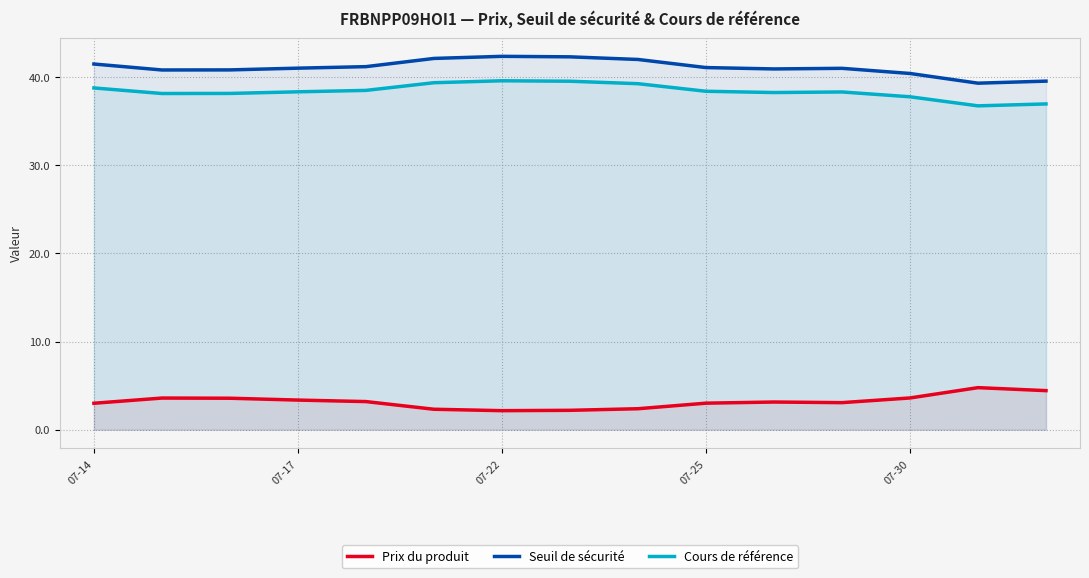

Where does the Seuil de sécurité series first go above 40?

07-14